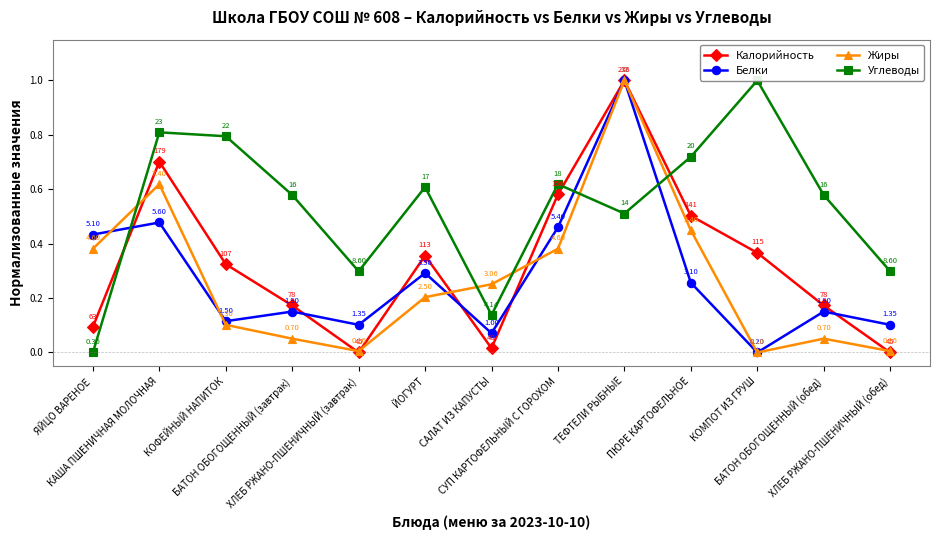

How many categories are shown in the chart?

13